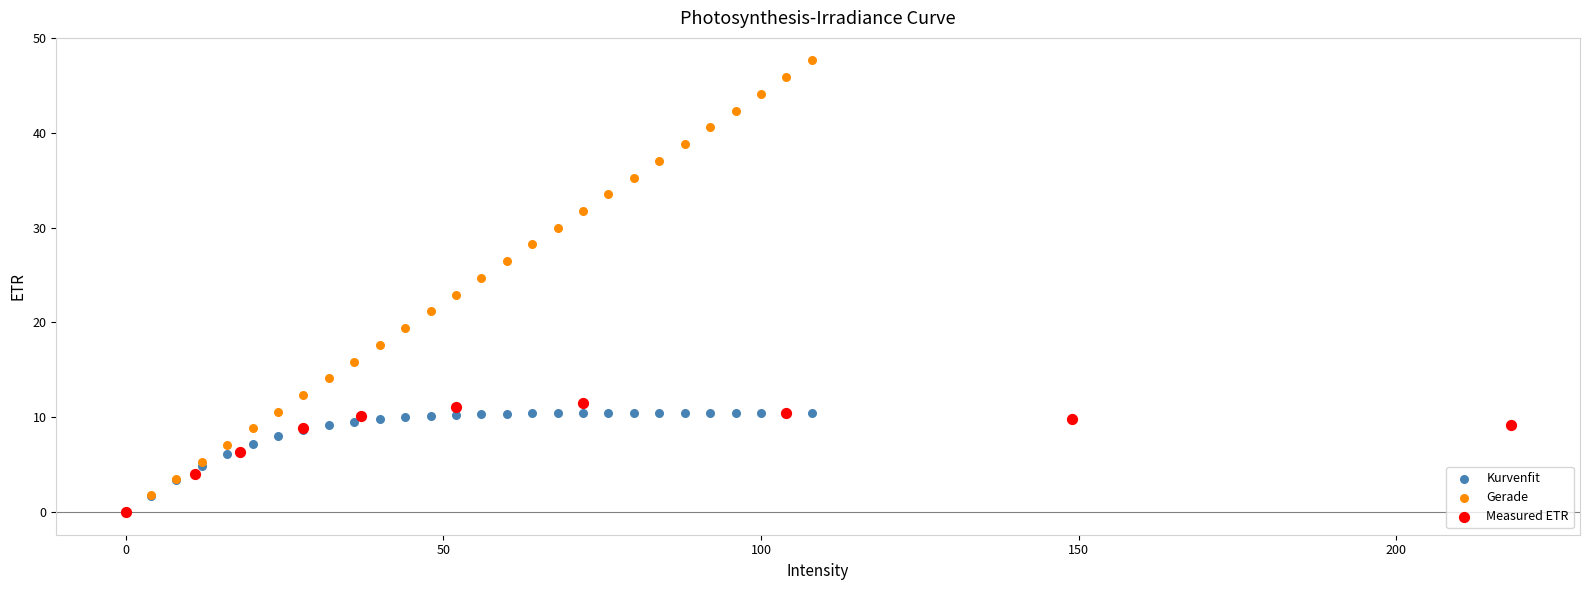

Which series has the largest Y range (max minus min)?

Gerade